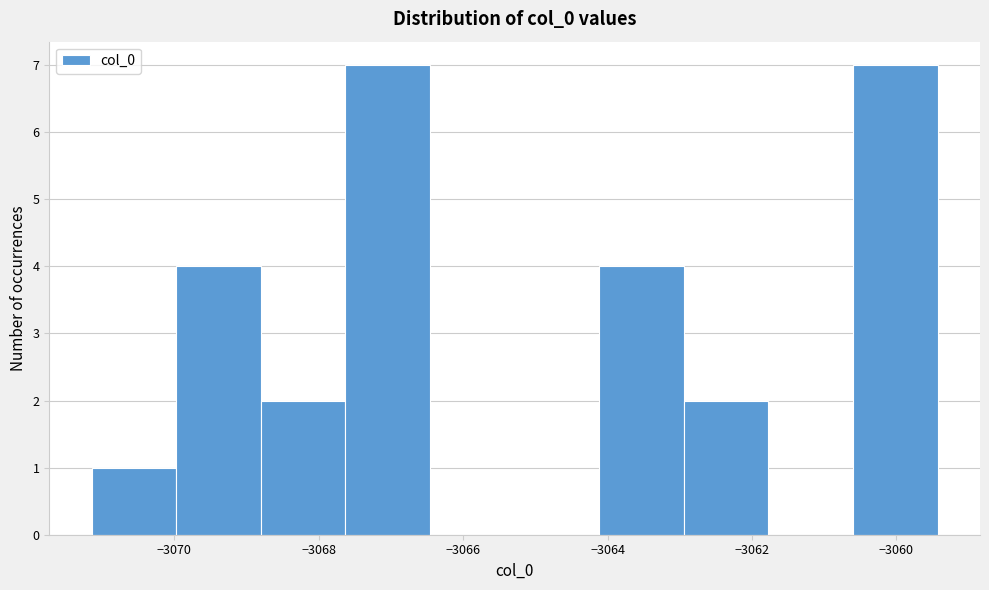

What is the height of the bar covering -3064.2 to -3063.0 on the x-axis? Neither the bar edges nor the heights are printed on the chart, so give them approximately, as read against the axes.

4